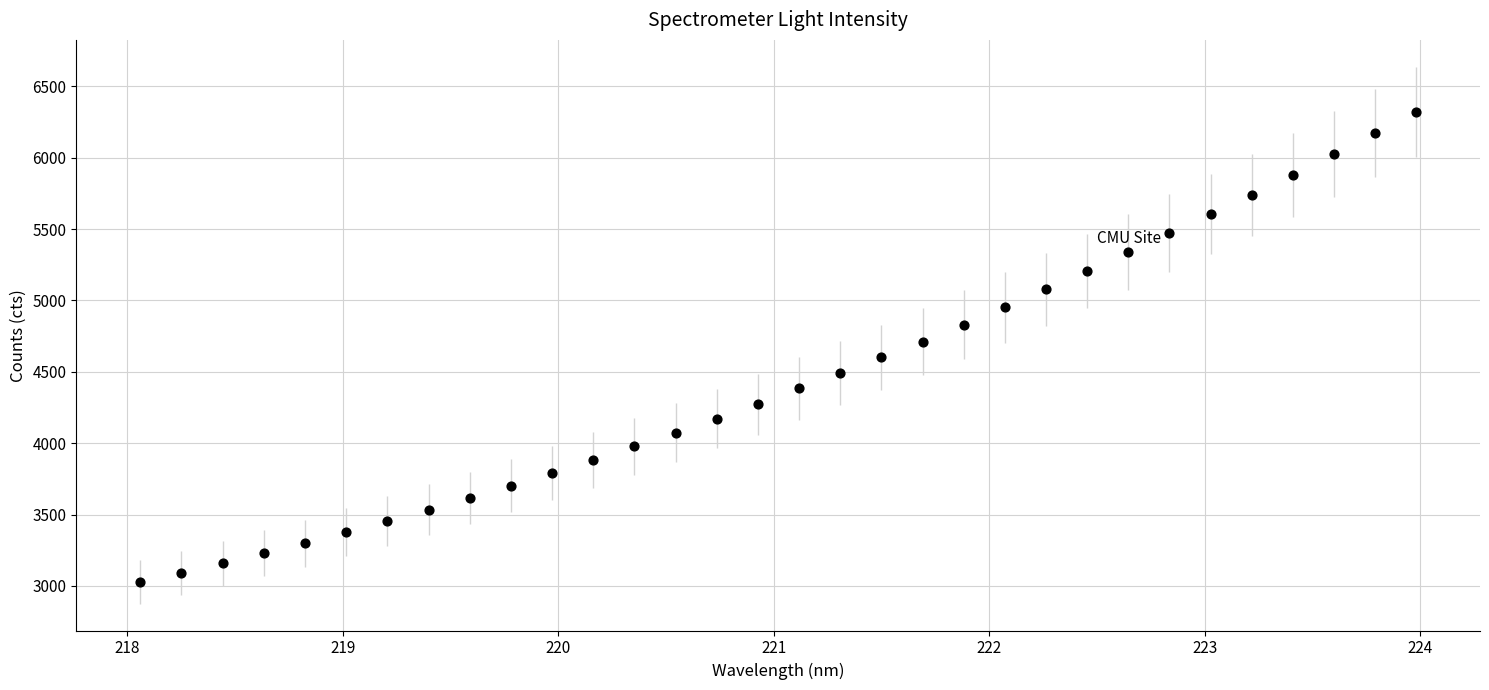

What is the range of X values (max minus min)?

5.9